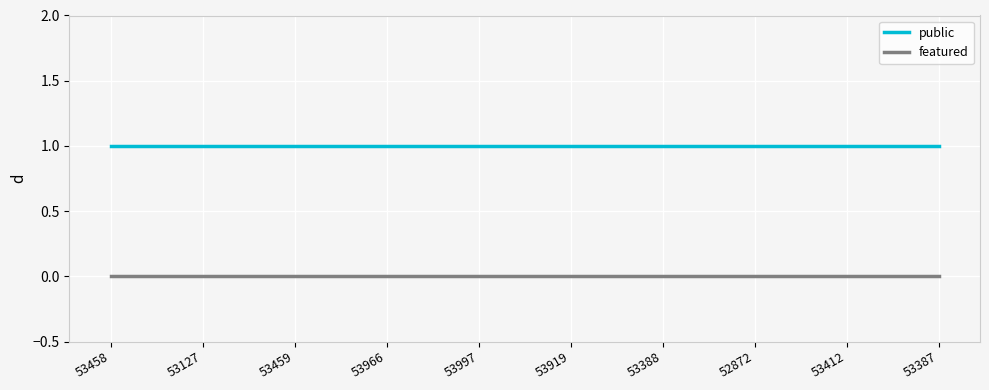

True or false: featured has a value of 0 at 53458.

True